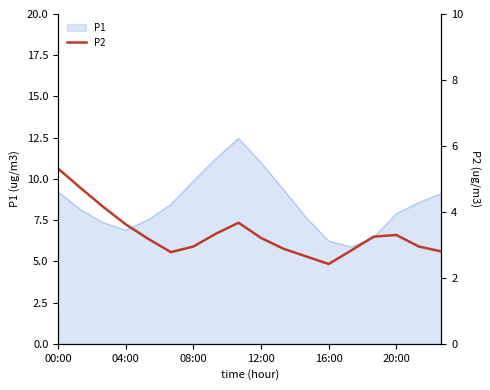

True or false: P1 has a value of 4.1 at 12:00.

False